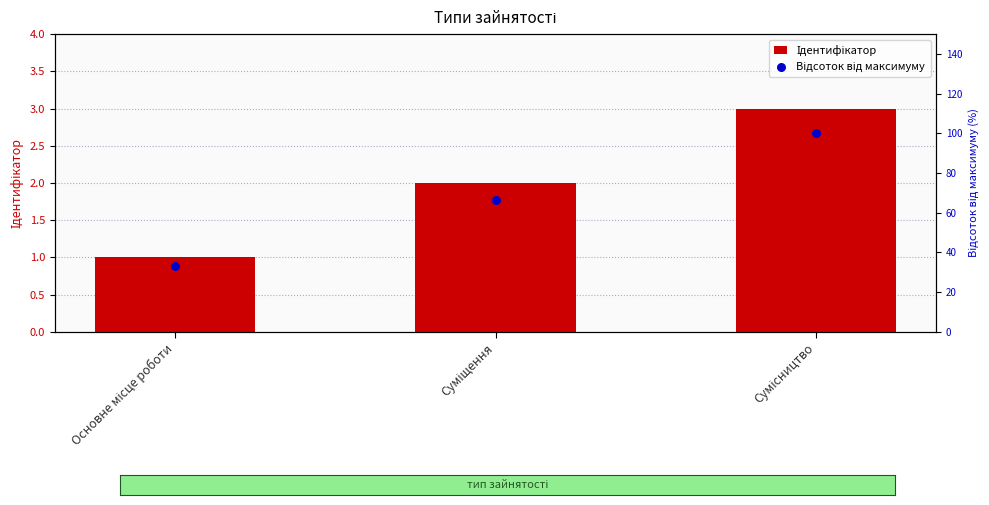

Which series has the widest spread of Y values?

Відсоток від максимуму